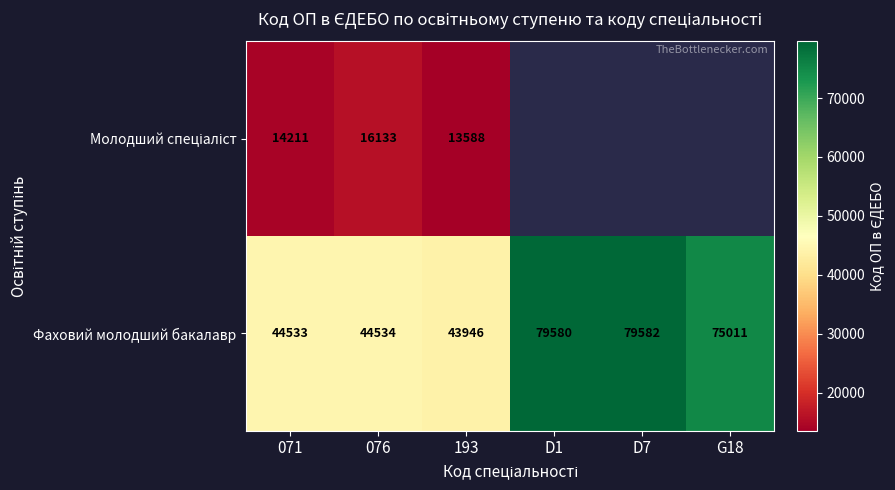

Which category has the lowest value in the Фаховий молодший бакалавр series?

193